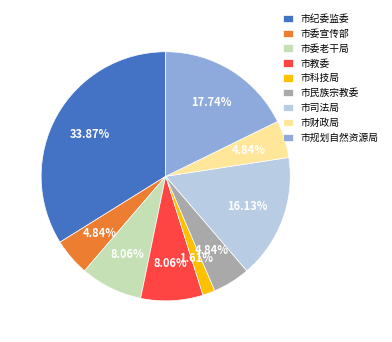

To the nearest percent, what is the difference between the largest and smallest slice percentages?

32%